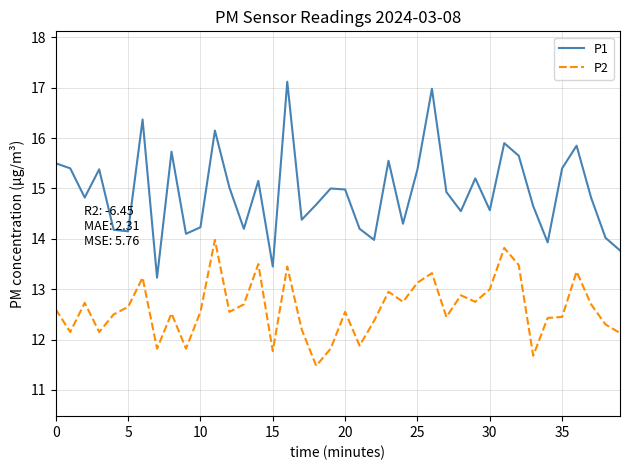

What are all the series names shown in the legend?

P1, P2